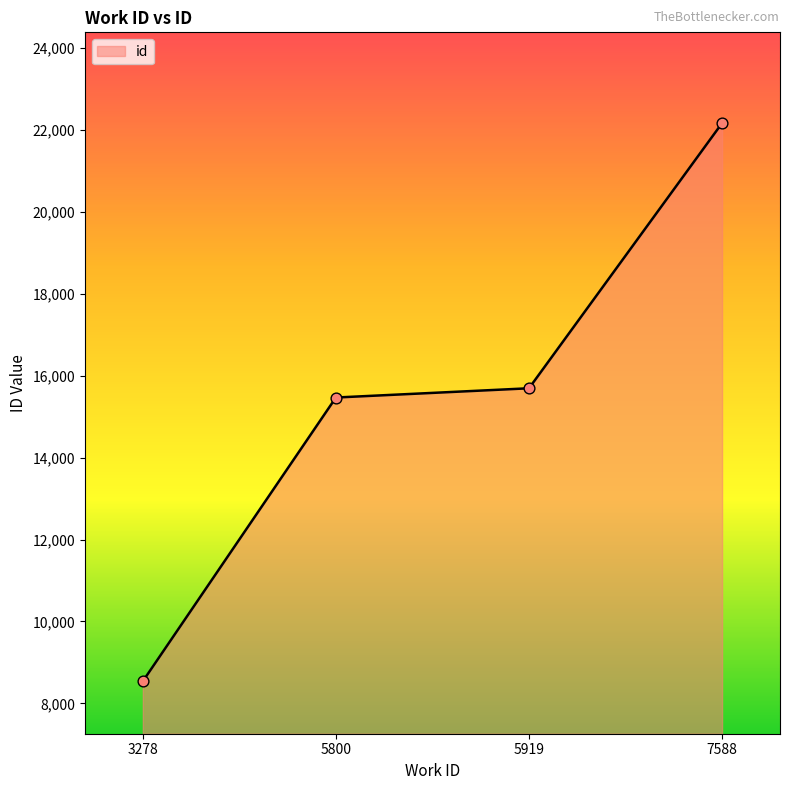

Which has a higher value, 7588 or 5800?

7588